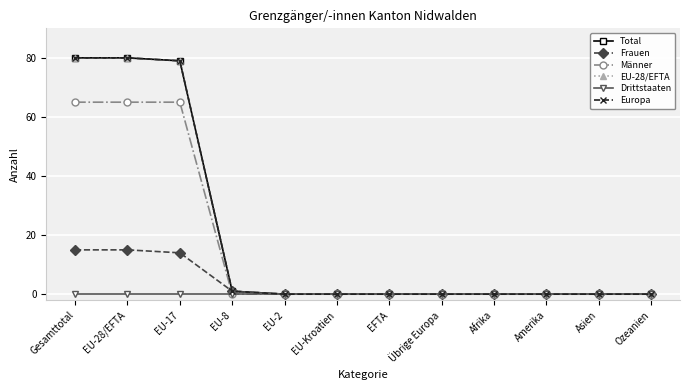

Where do Frauen and Männer first cross each other?

EU-17 and EU-8